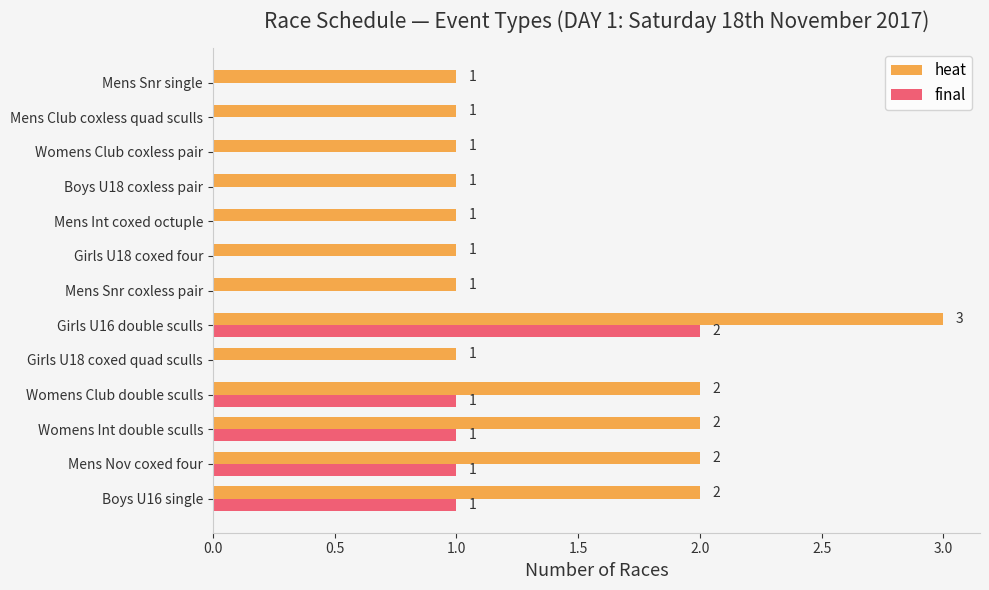

Which series has the largest total across all categories?

heat